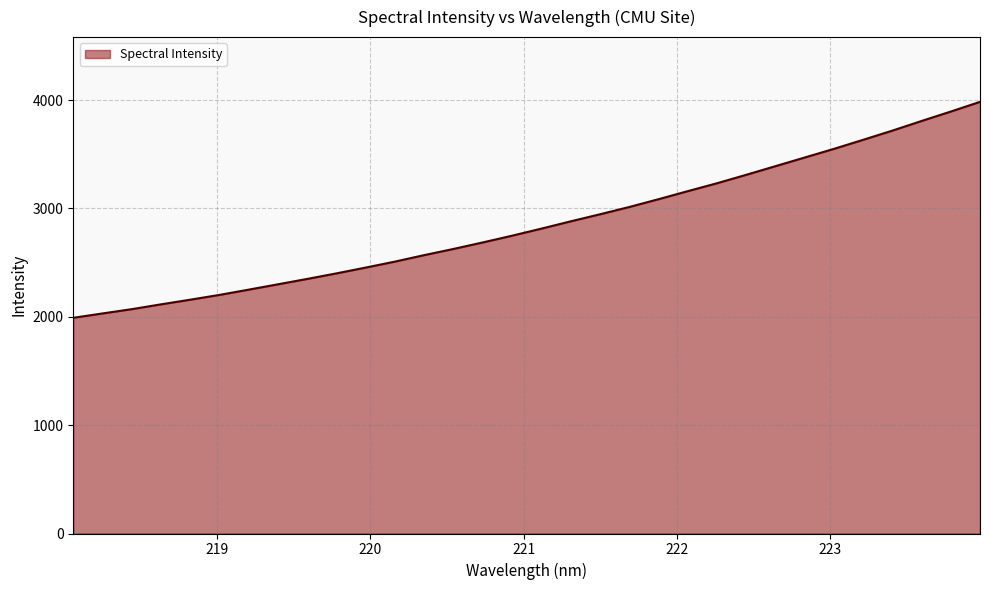

What is the minimum value shown in the chart?

1991.0